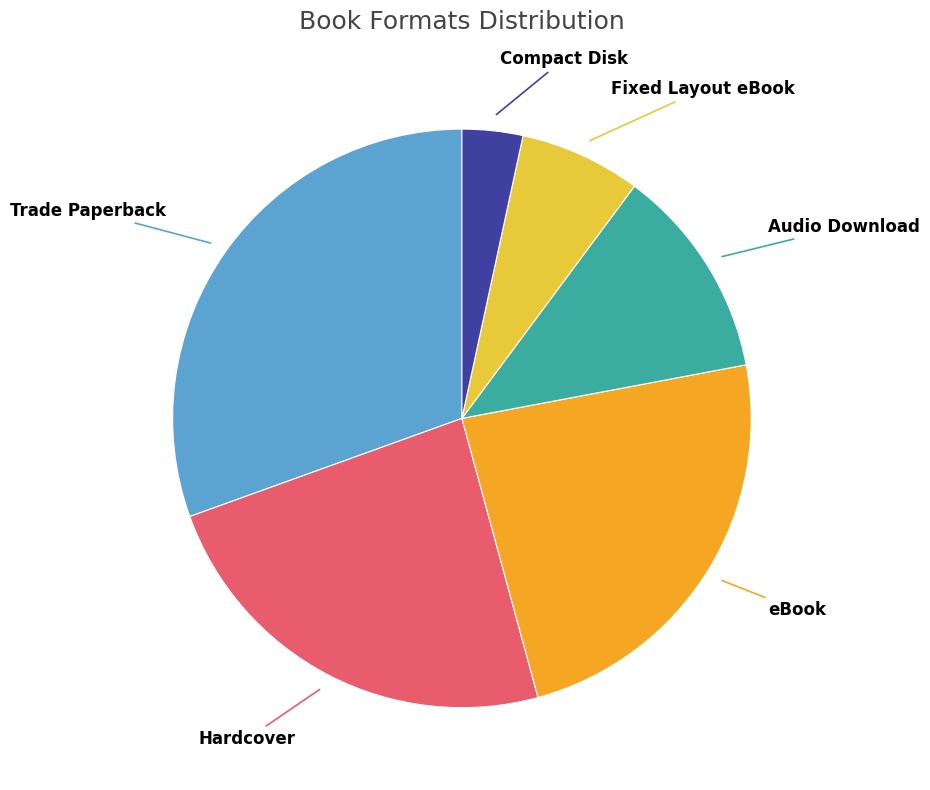

Is there a majority slice in this chart?

No